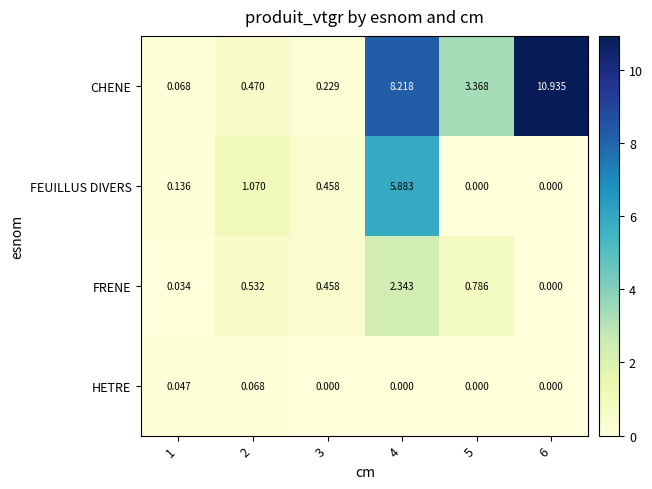

At which category does the chart reach its peak across all series?

6